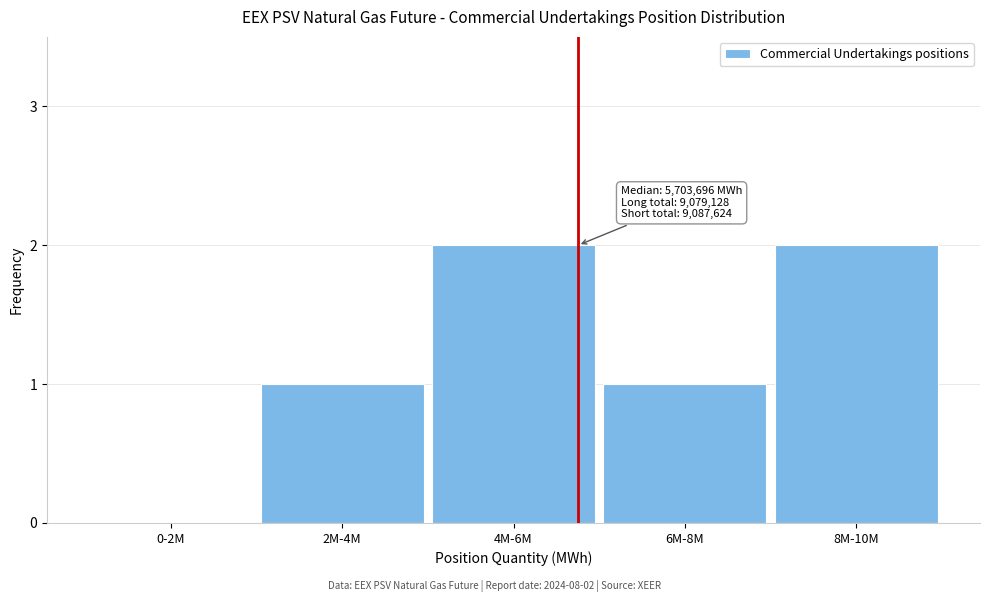

Reading right to left, list all the values displayed in this chart.

8M-10M=2	6M-8M=1	4M-6M=2	2M-4M=1	0-2M=0